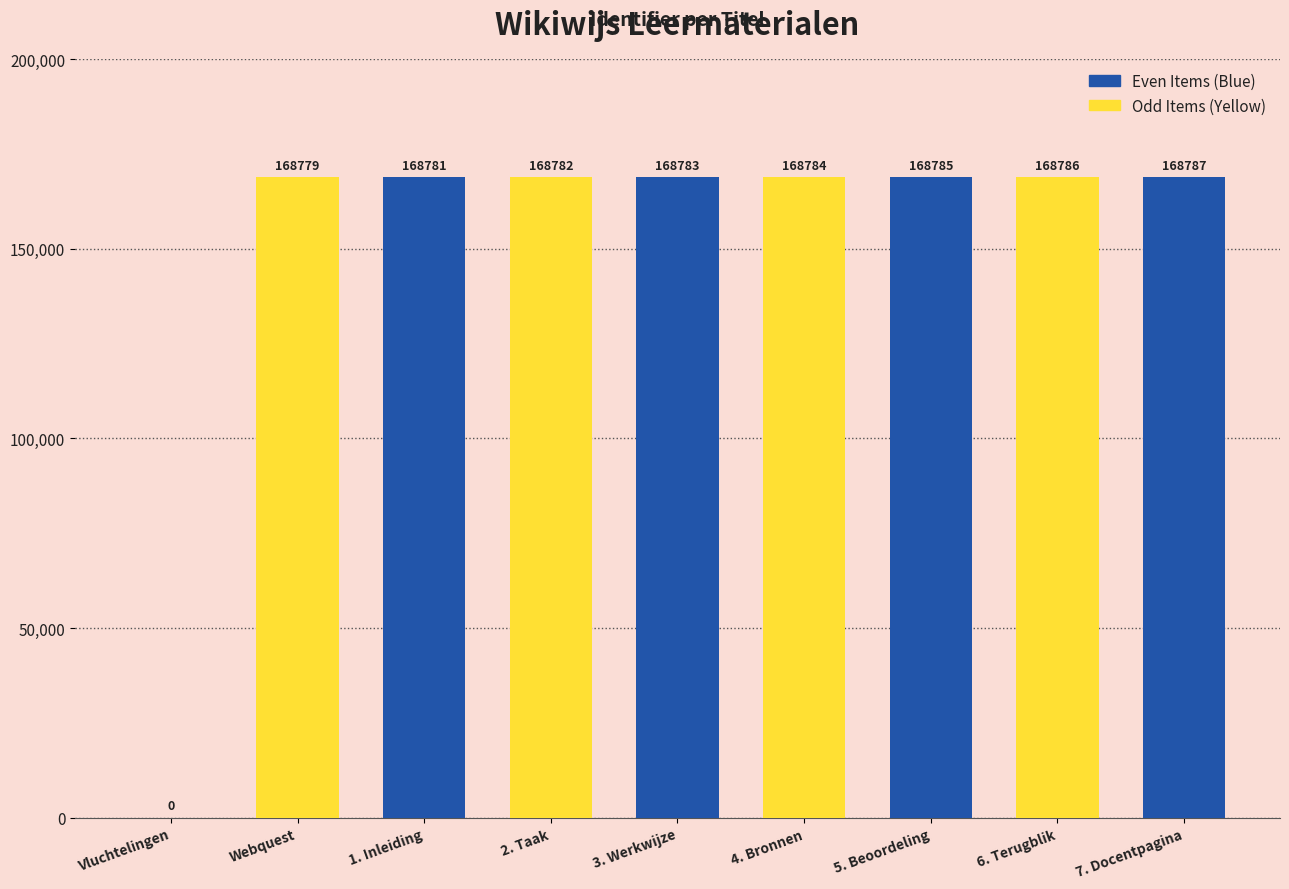

What position from the right is 5. Beoordeling?

3